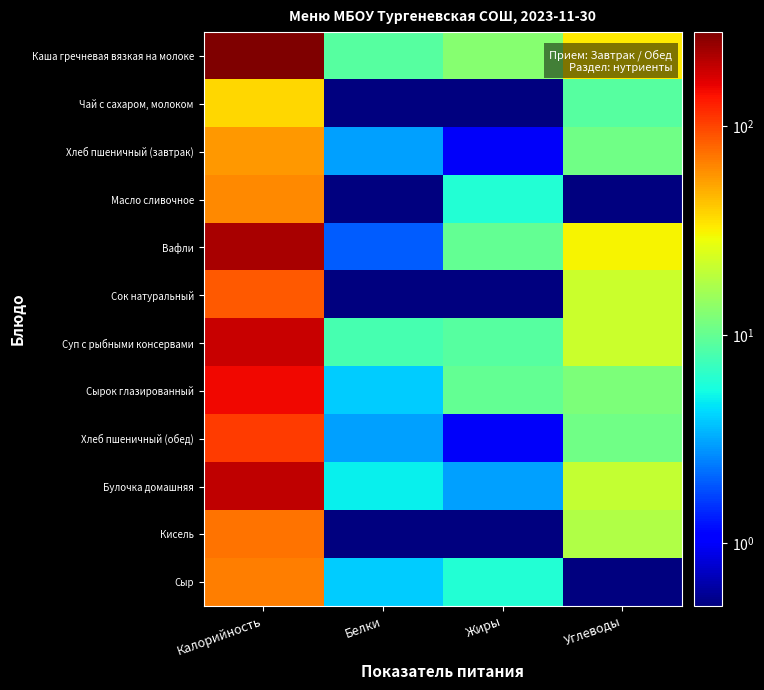

Rank the series by their maximum value, from highest to lowest.

Каша гречневая вязкая на молоке, Вафли, Булочка домашняя, Суп с рыбными консервами, Сырок глазированный, Хлеб пшеничный (обед), Сок натуральный, Кисель, Сыр, Масло сливочное, Хлеб пшеничный (завтрак), Чай с сахаром, молоком